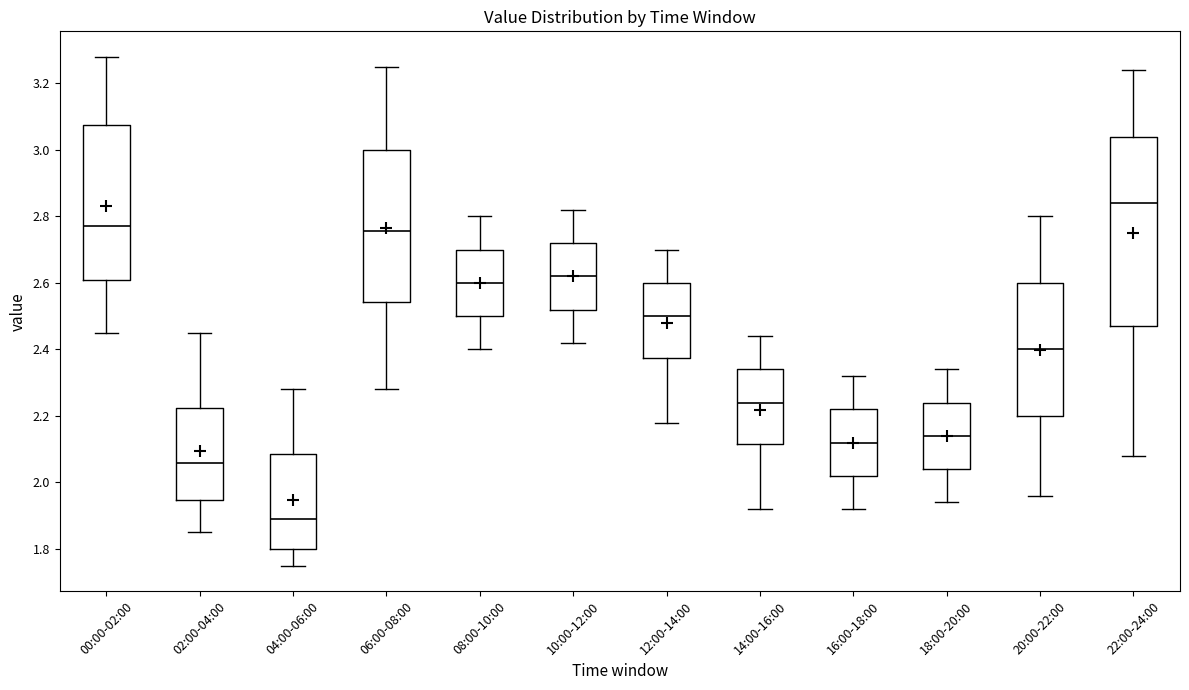

Which box has the highest median line?

22:00-24:00